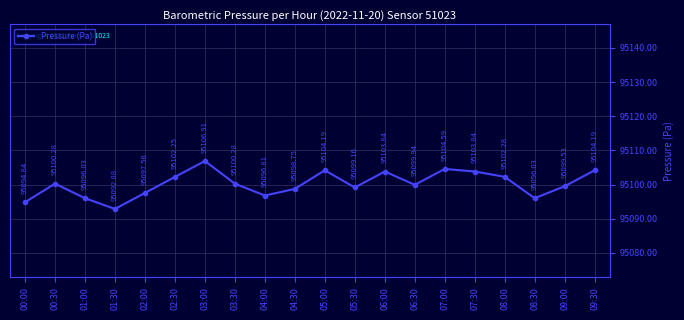

What is the maximum value shown in the chart?

95106.9